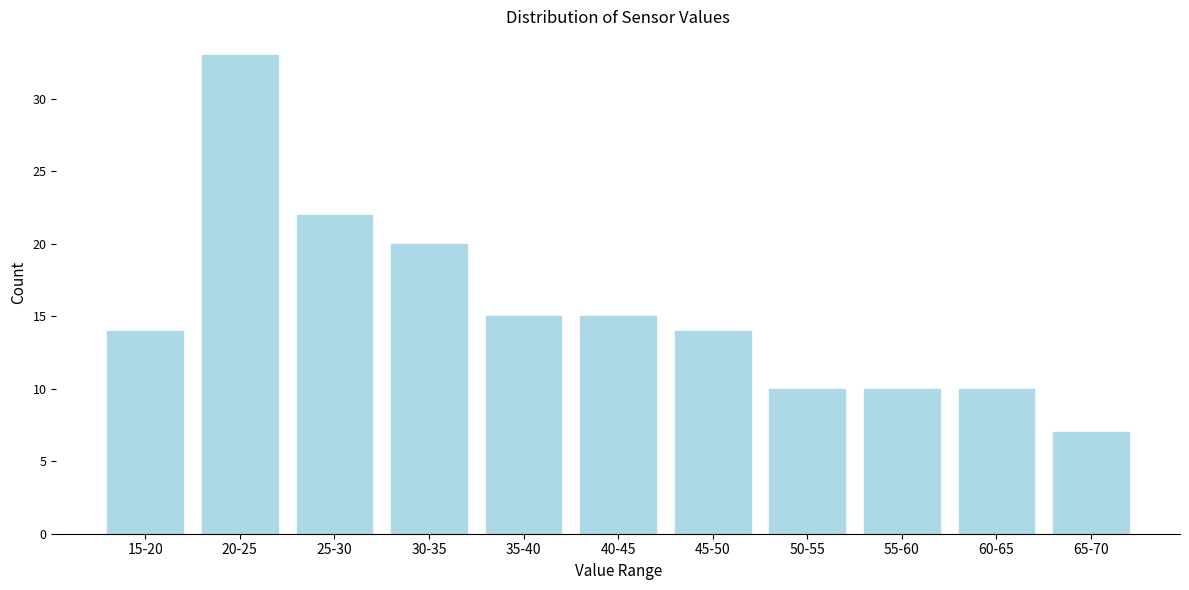

Reading right to left, extract all data points from this chart.

65-70=7	60-65=10	55-60=10	50-55=10	45-50=14	40-45=15	35-40=15	30-35=20	25-30=22	20-25=33	15-20=14